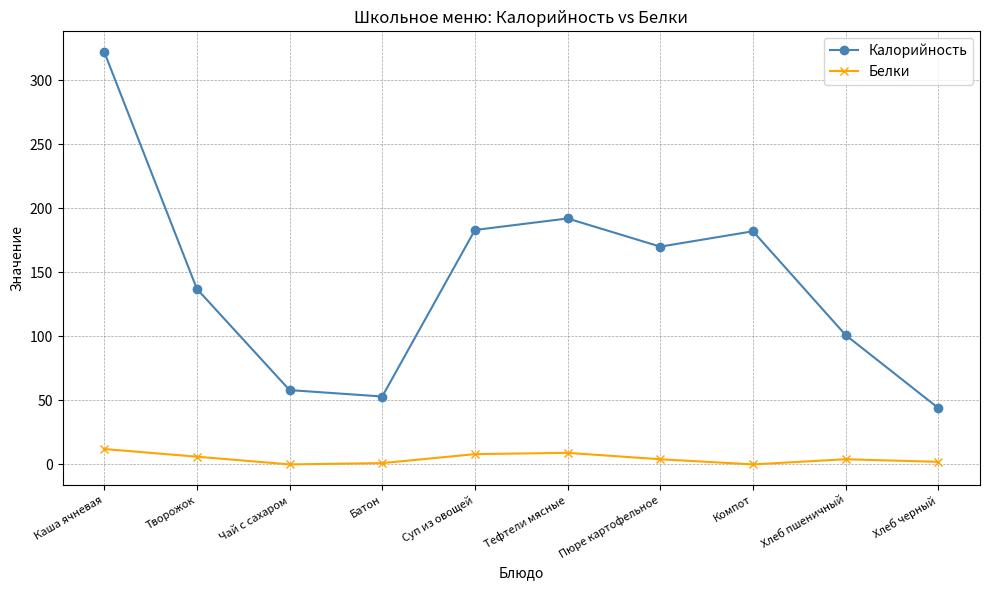

True or false: Белки and Калорийность intersect in this chart.

False